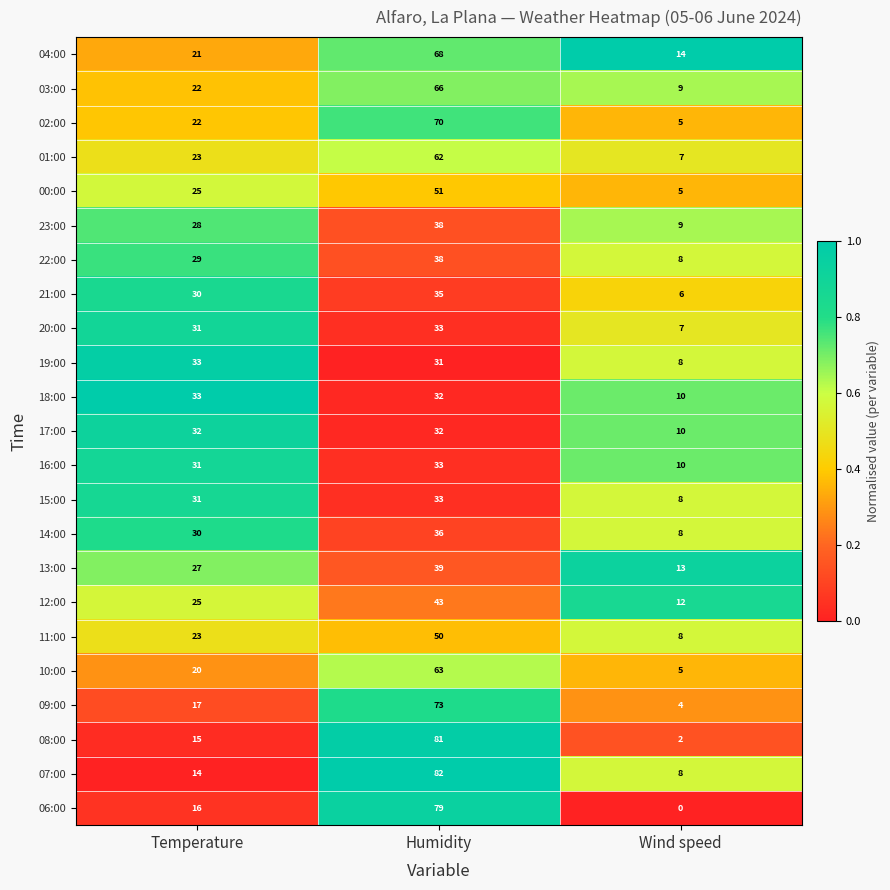

What is the approximate value of 17:00 at Wind speed?

10